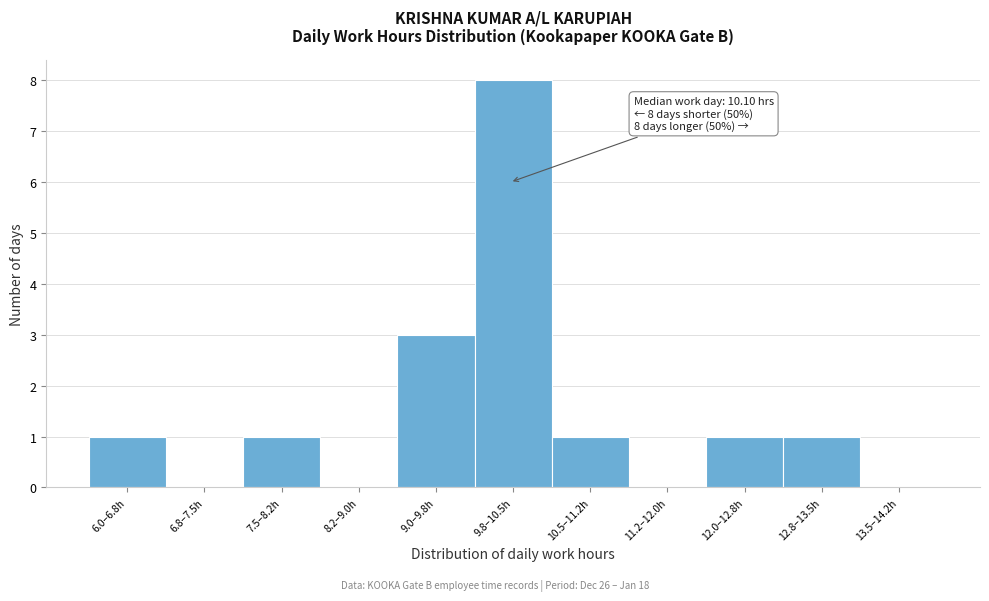

Reading left to right, transcribe all the data shown in this chart.

6.0–6.8h=1	6.8–7.5h=0	7.5–8.2h=1	8.2–9.0h=0	9.0–9.8h=3	9.8–10.5h=8	10.5–11.2h=1	11.2–12.0h=0	12.0–12.8h=1	12.8–13.5h=1	13.5–14.2h=0